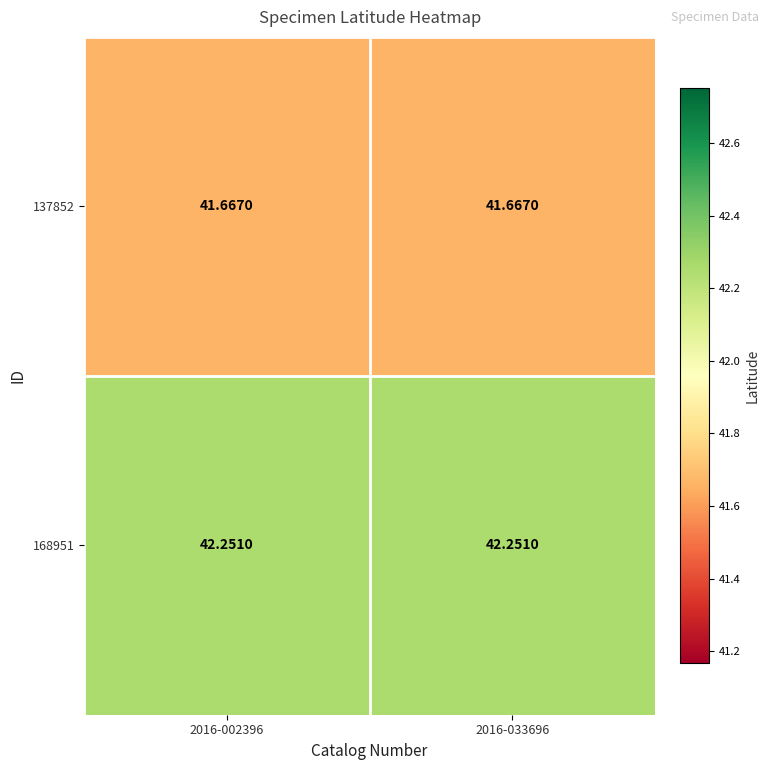

Is the value of 137852 at 2016-002396 greater than the value of 168951 at 2016-002396?

No